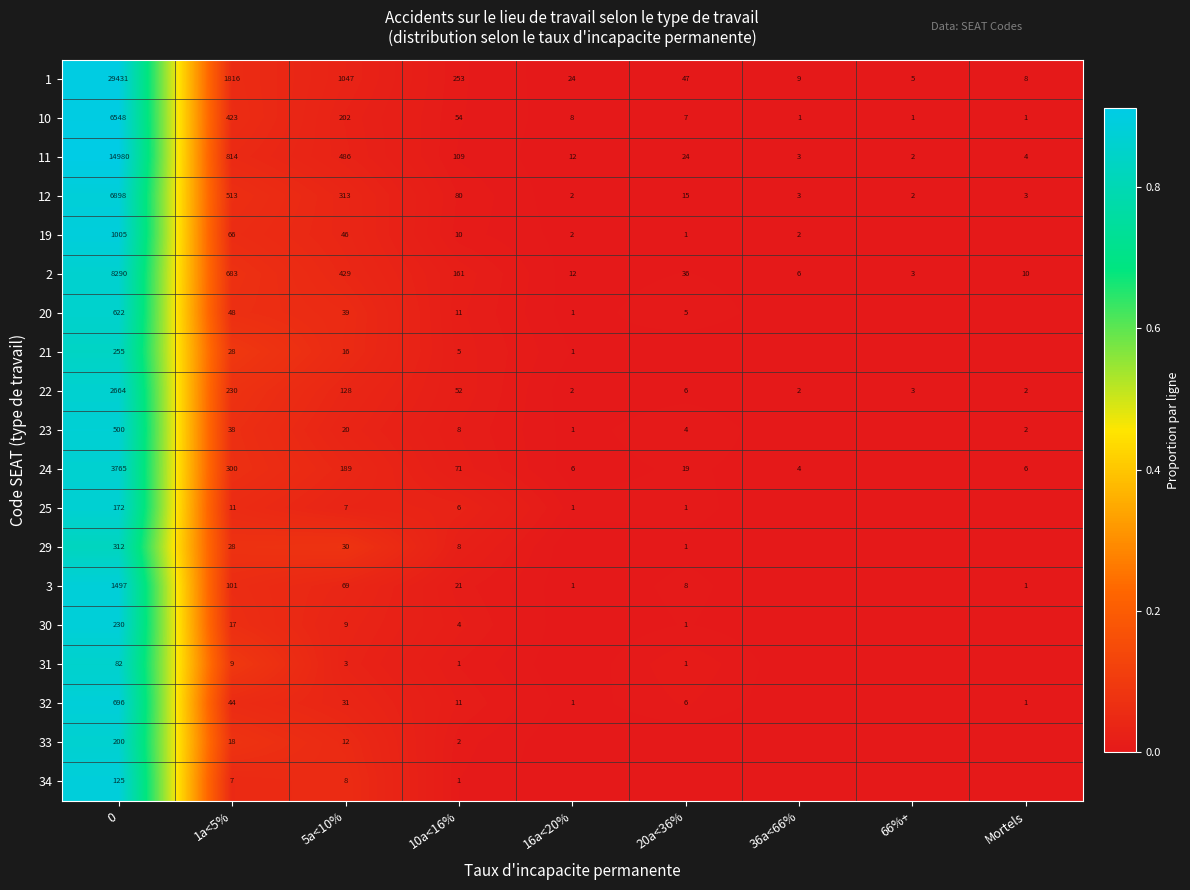

What is the sum of all 12 values?

7829